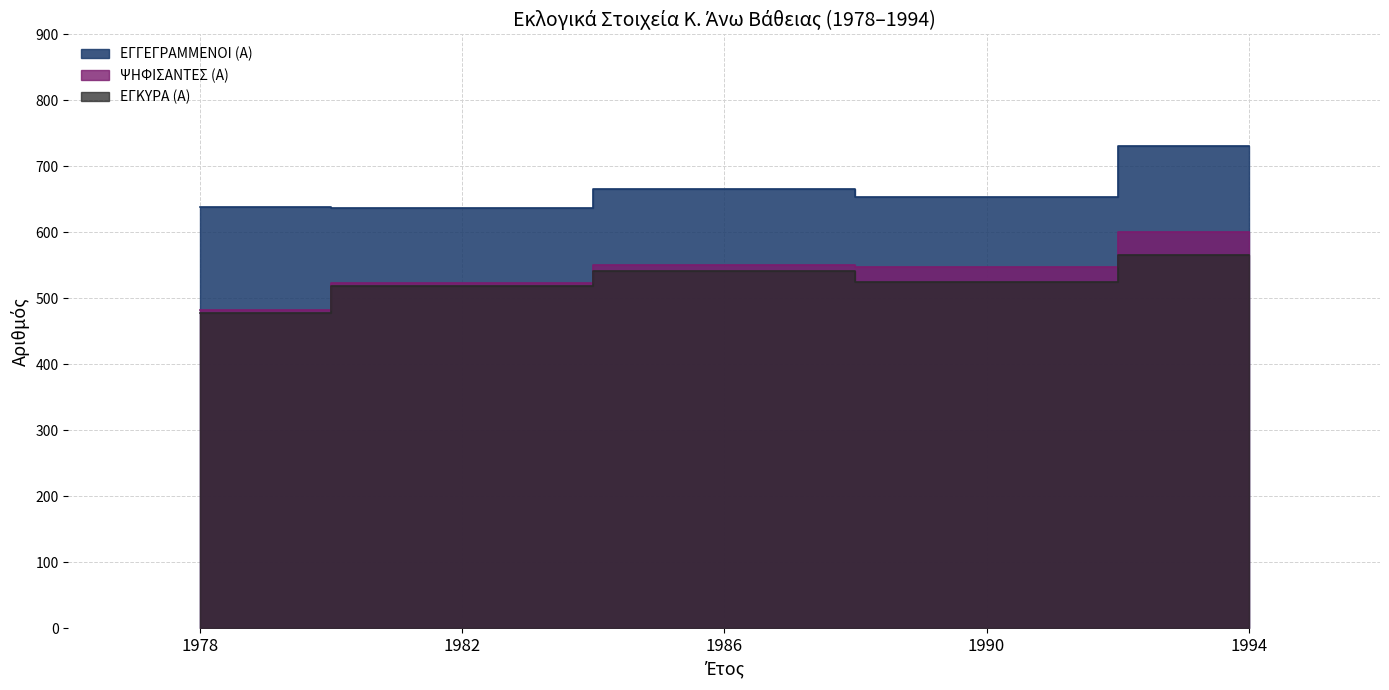

What value does the ΕΓΓΕΓΡΑΜΜΕΝΟΙ (Α) series have at 1994, to the nearest 10?

730